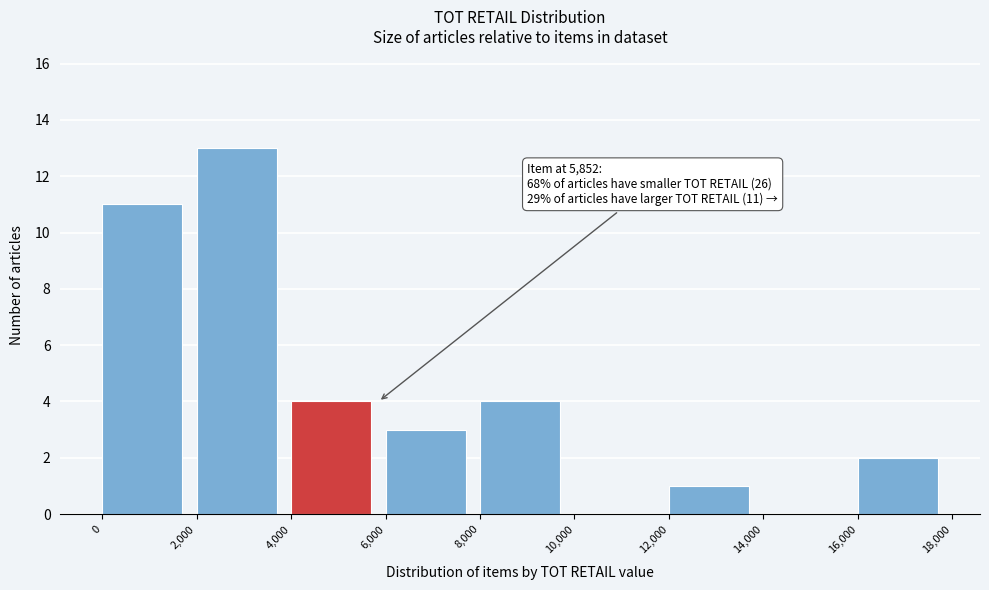

Over which range of the x-axis is the bar tallest?

2,000 to 4,000